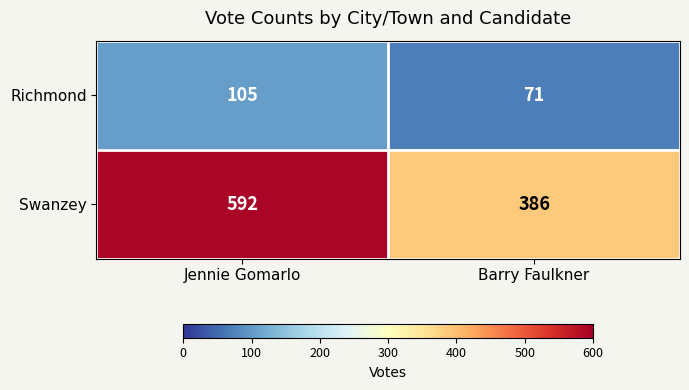

What is the difference between the Swanzey values at Jennie Gomarlo and Barry Faulkner?

206